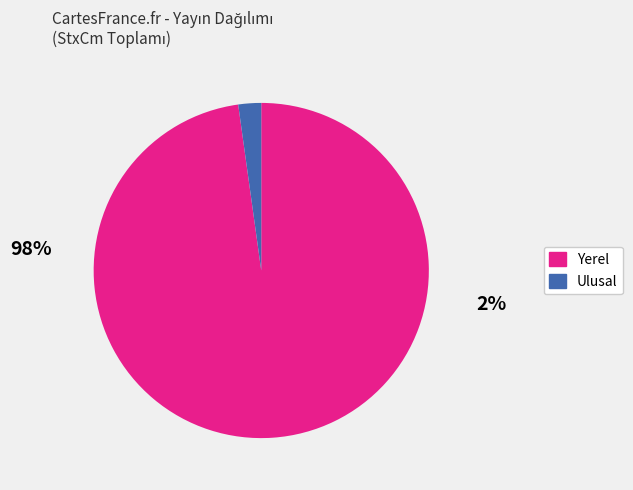

Is there any slice that represents more than half of the pie?

Yes